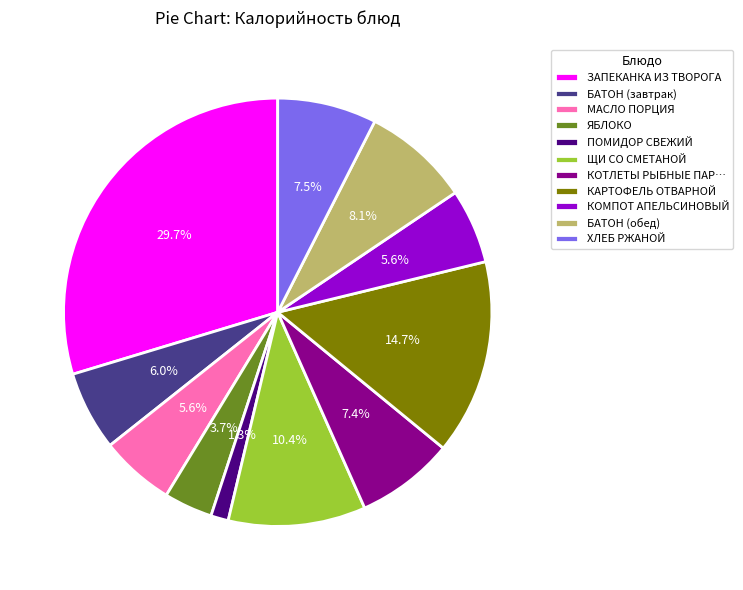

Count the number of slices in the pie.

11